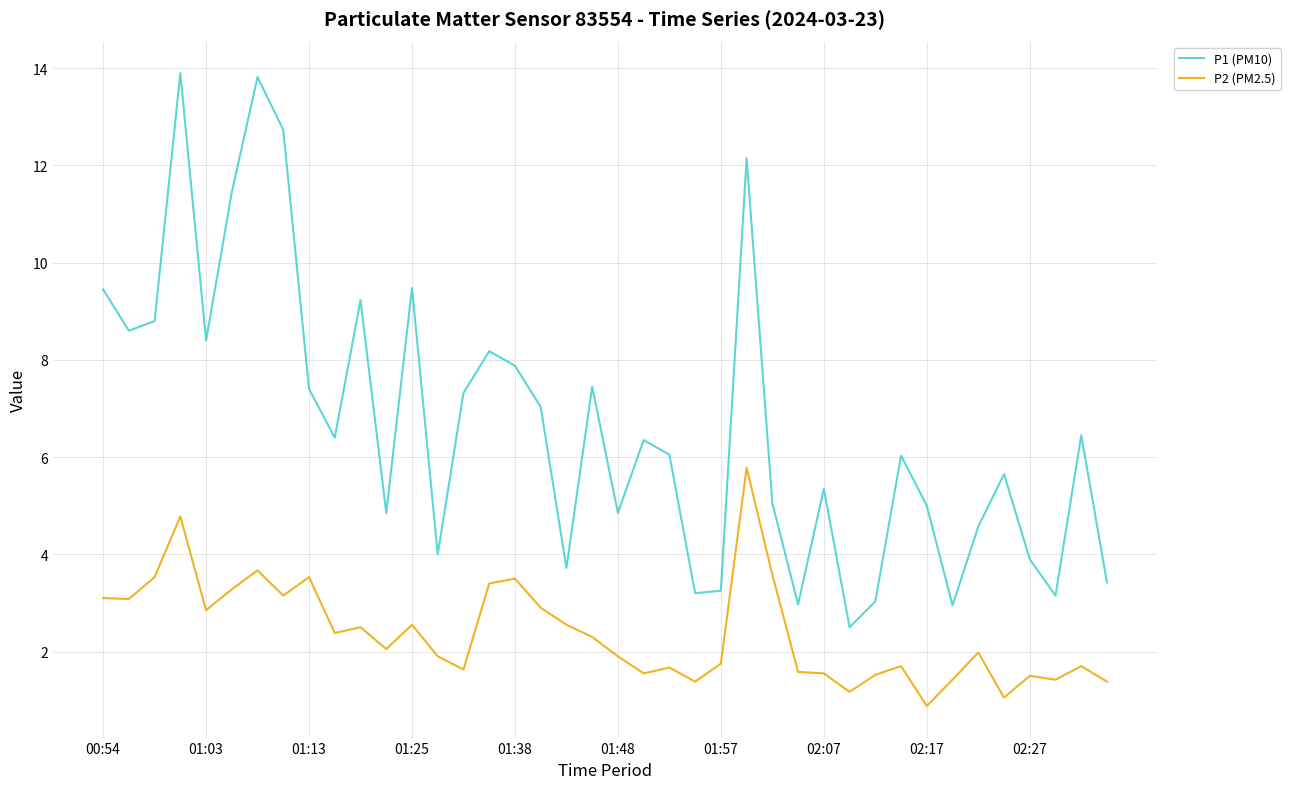

What is the difference between the maximum and minimum values in the P2 (PM2.5) series?

4.9